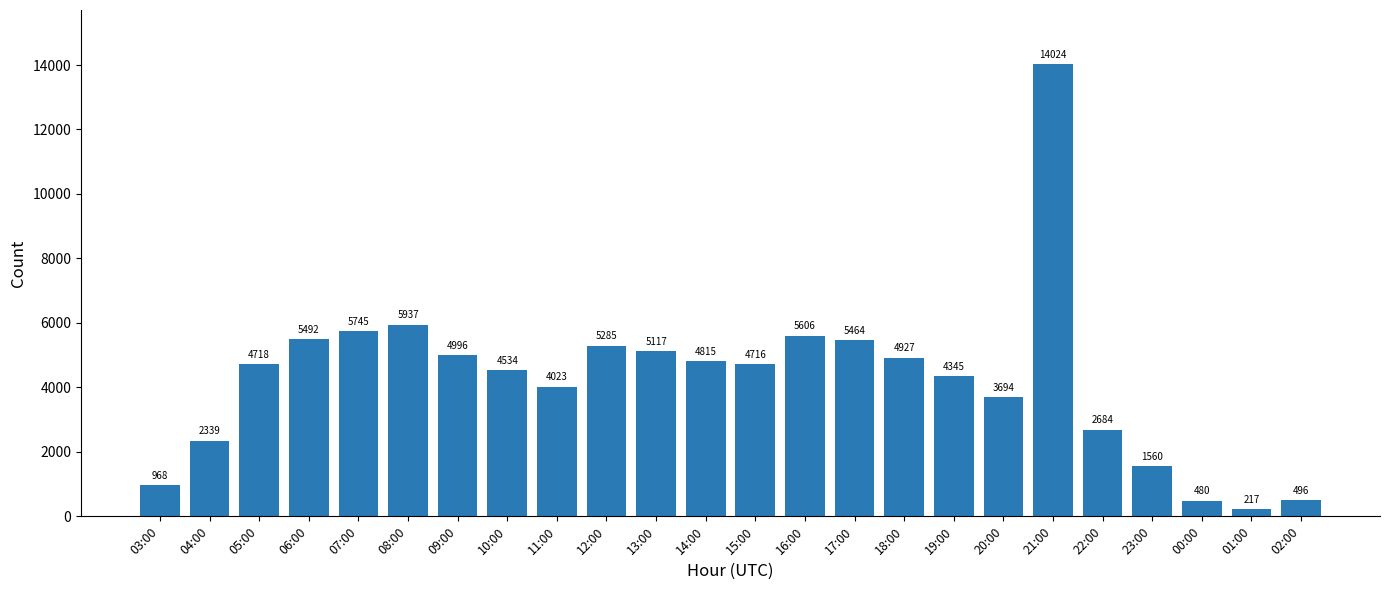

How many data points does each series have?

24